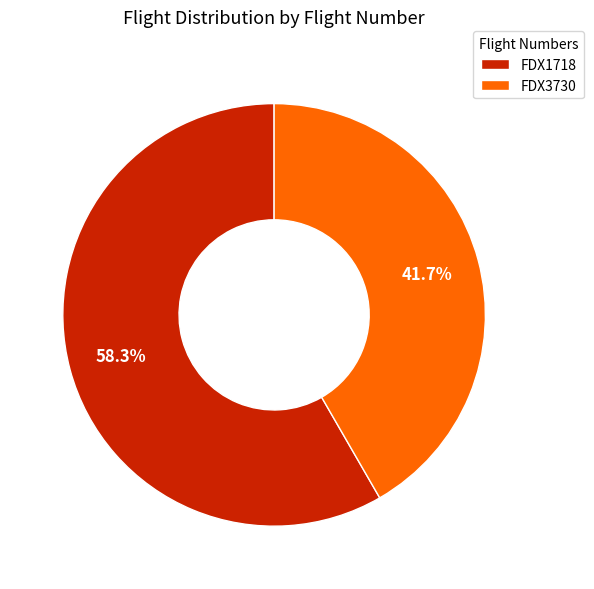

To the nearest percent, what is the average slice percentage?

50%